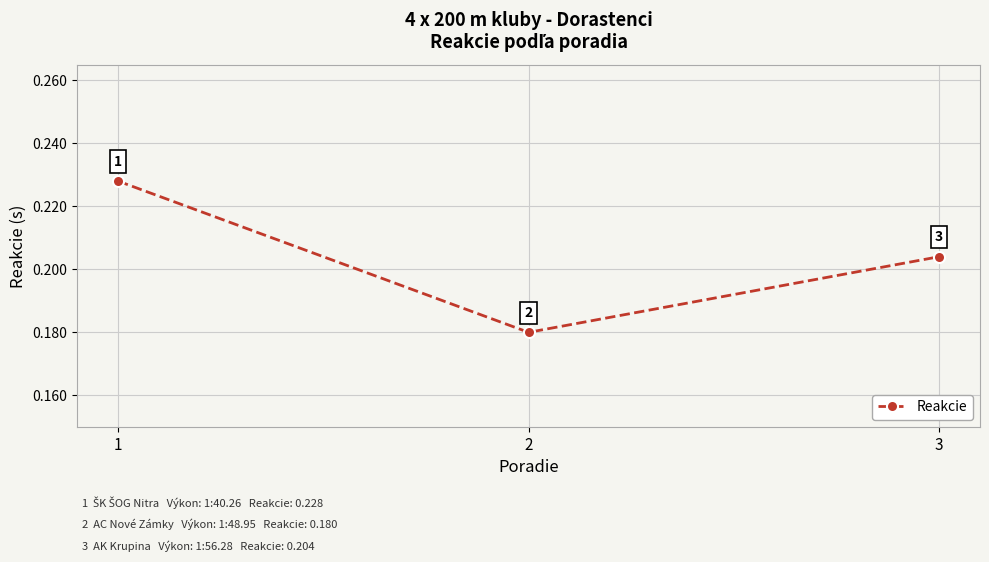

Which category has the lowest value across all series?

2